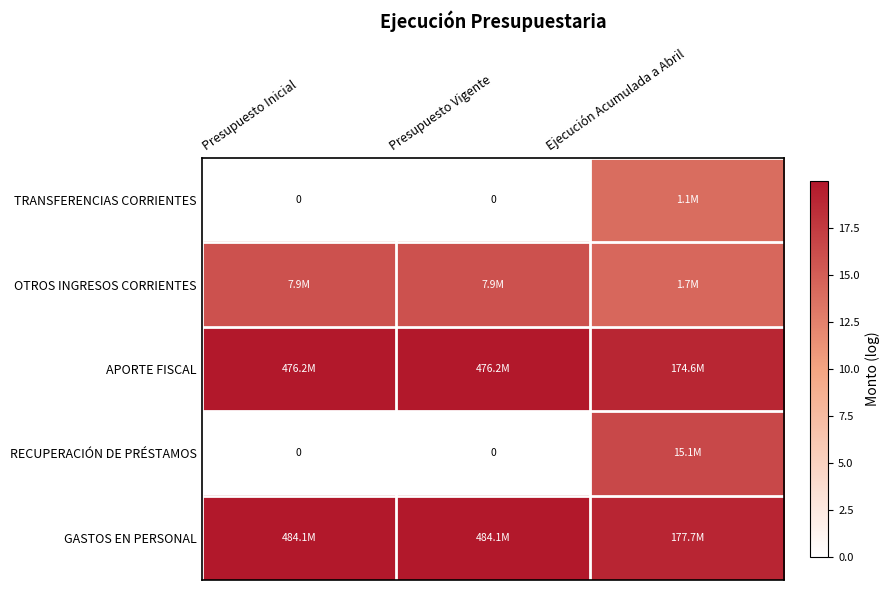

What is the sum of all APORTE FISCAL values?

58.9